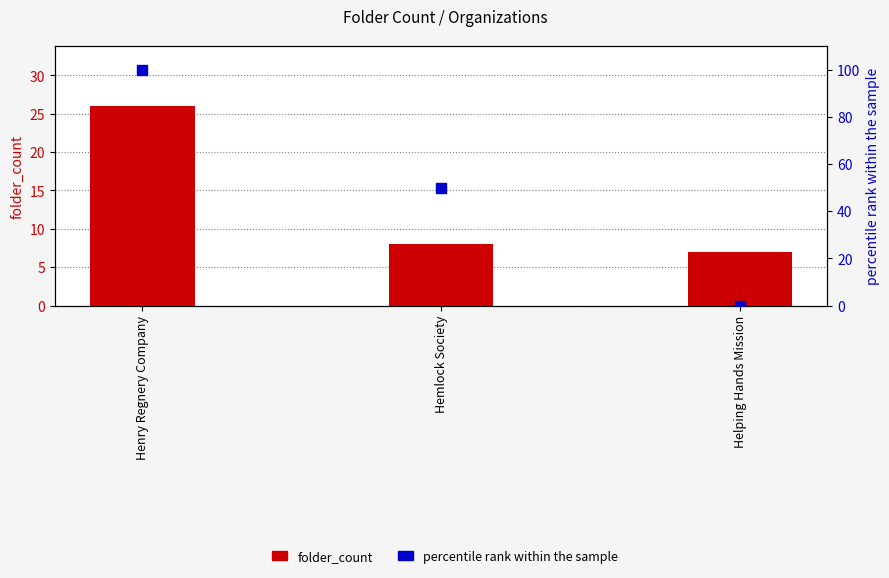

What is the total value across all series at Helping Hands Mission?

7